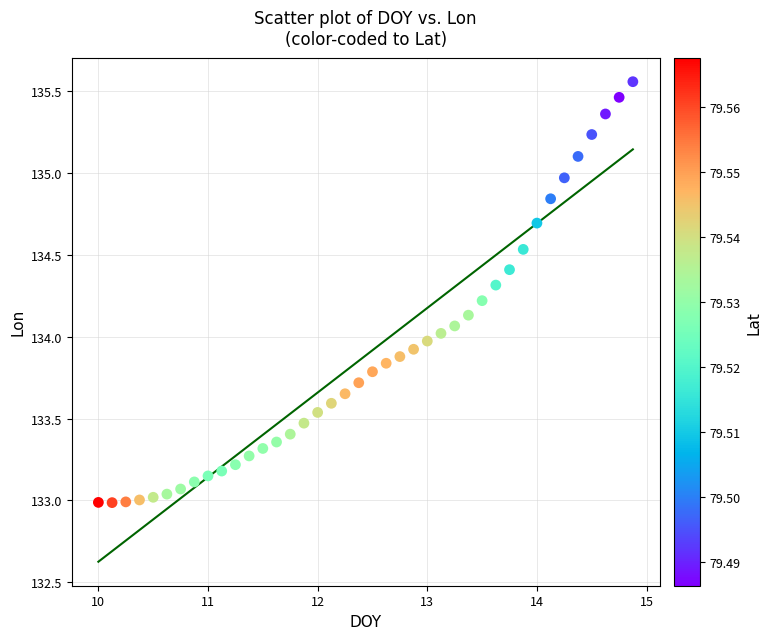

What is the range of X values (max minus min)?

4.9